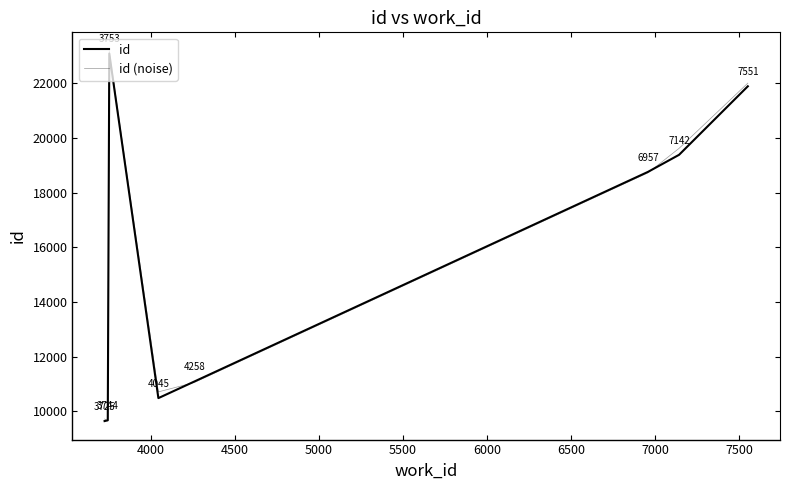

What is the value of the id point at the 1st from the left?

9638.0